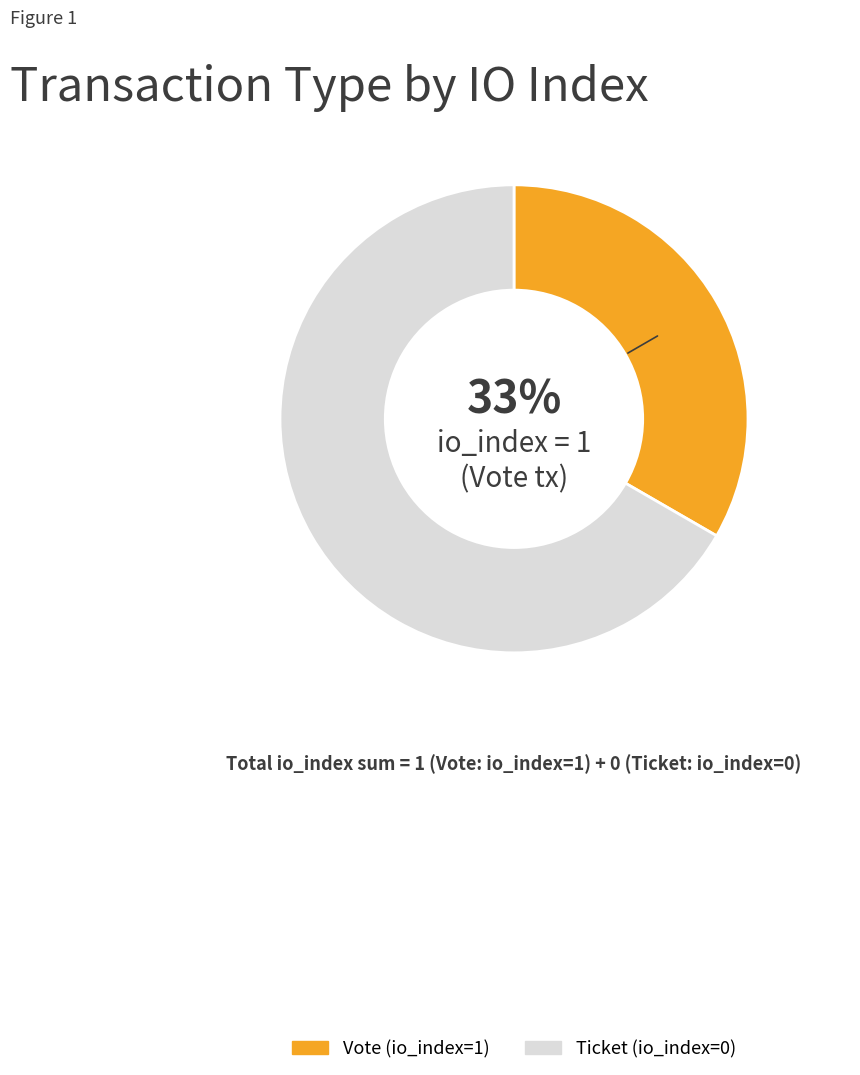

What is the ratio of the value at Ticket (io_index=0) to the value at Vote (io_index=1)?

2.0